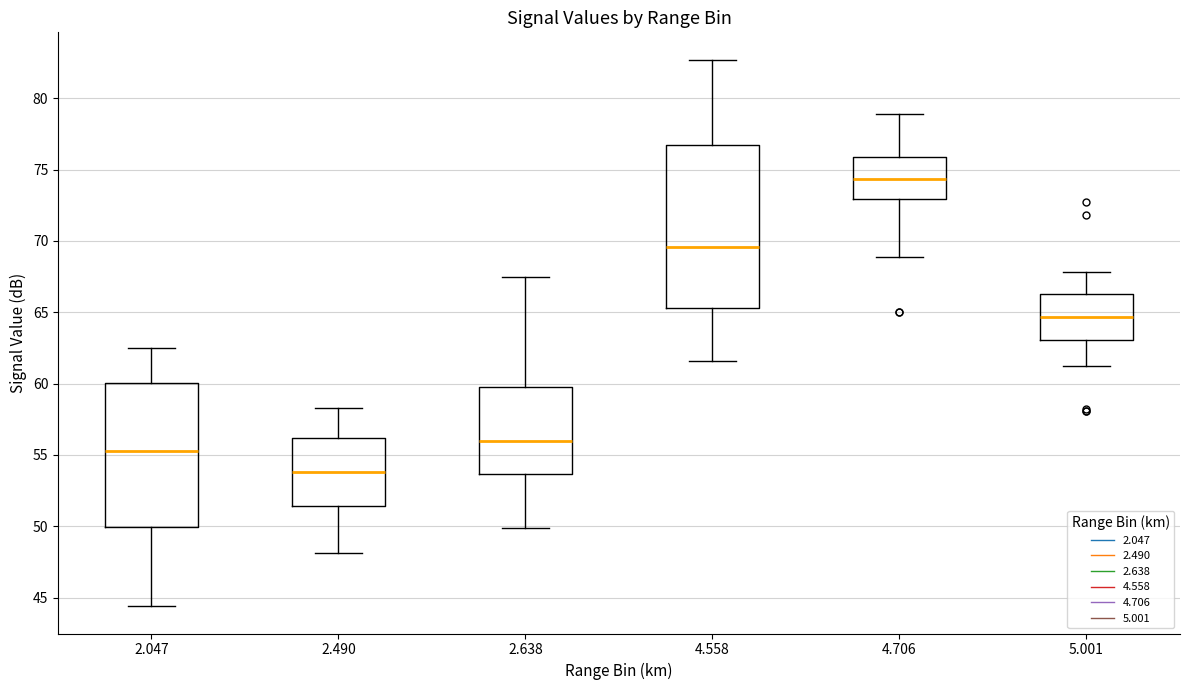

Where does the median line of the box at x = 2.047 sit on the y-axis? The values are not printed on the chart, so give them approximately, as read against the axis.

55.5